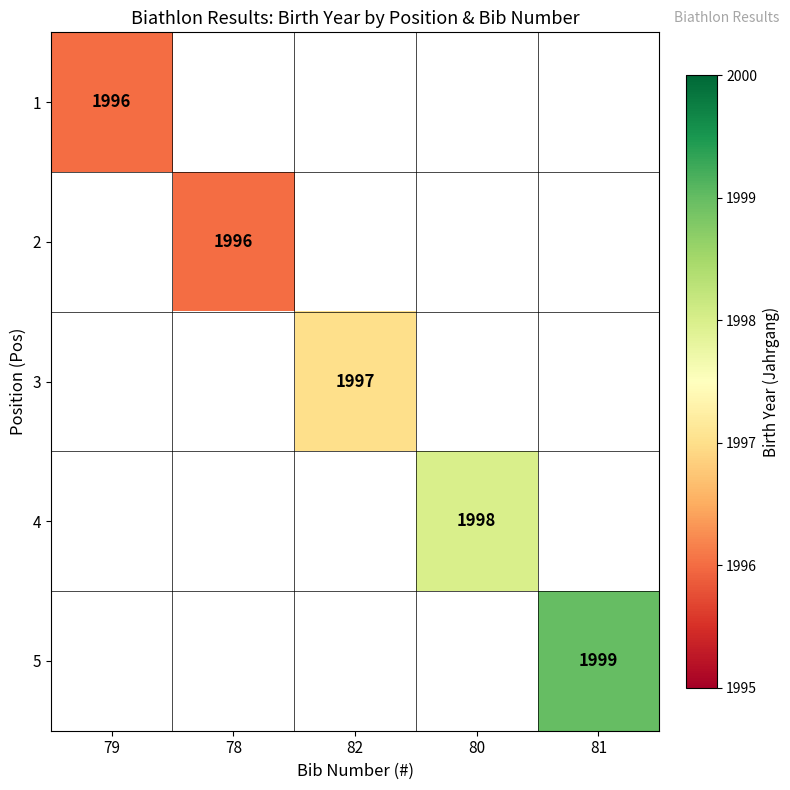

The 2 series shows 2998.0 at 78. True or false?

False